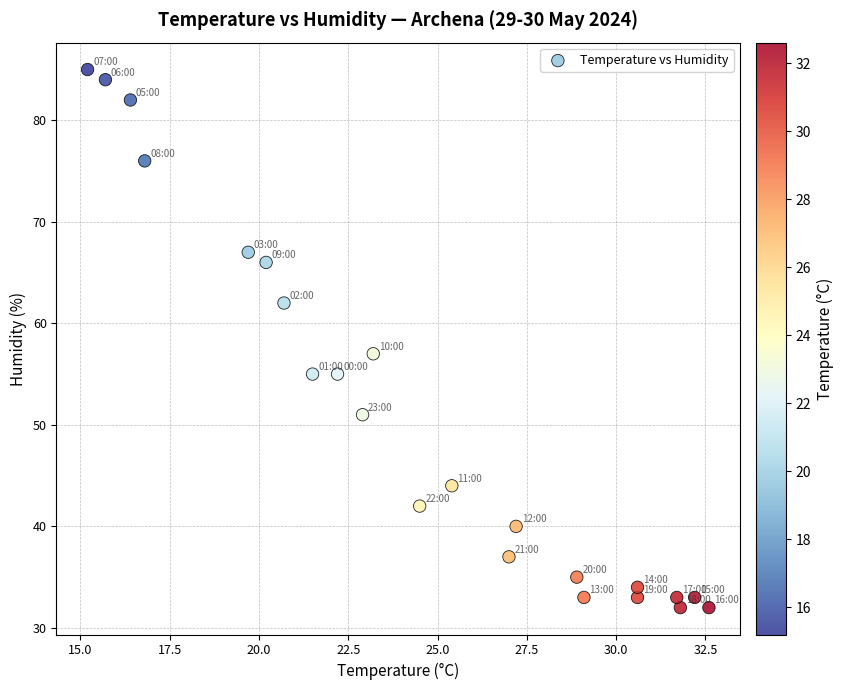

What Y value in the scatter plot is closest to 58?

57